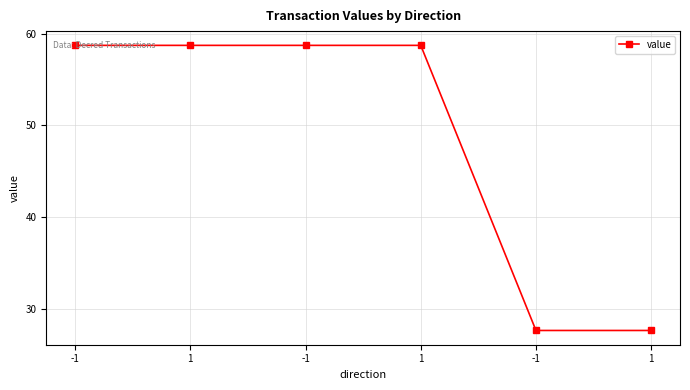

How many data points are less than 58?

2